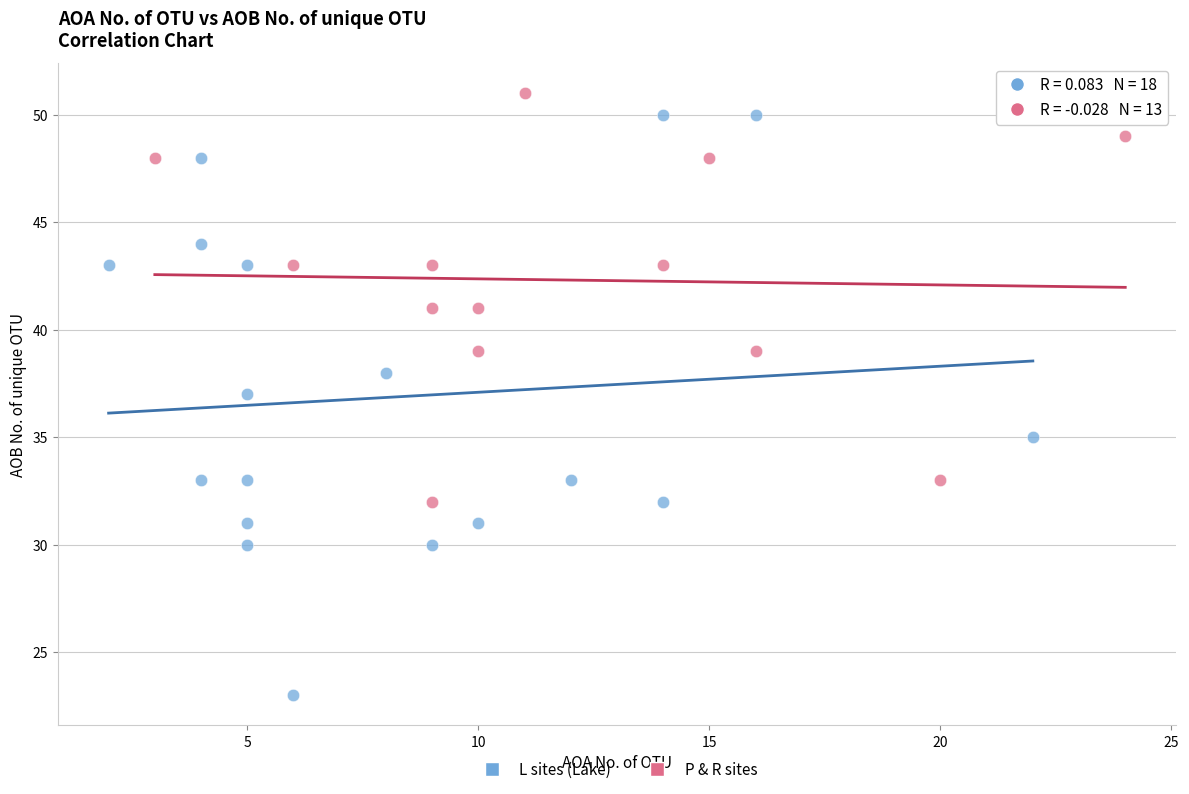

Which series reaches the maximum Y coordinate?

P & R sites